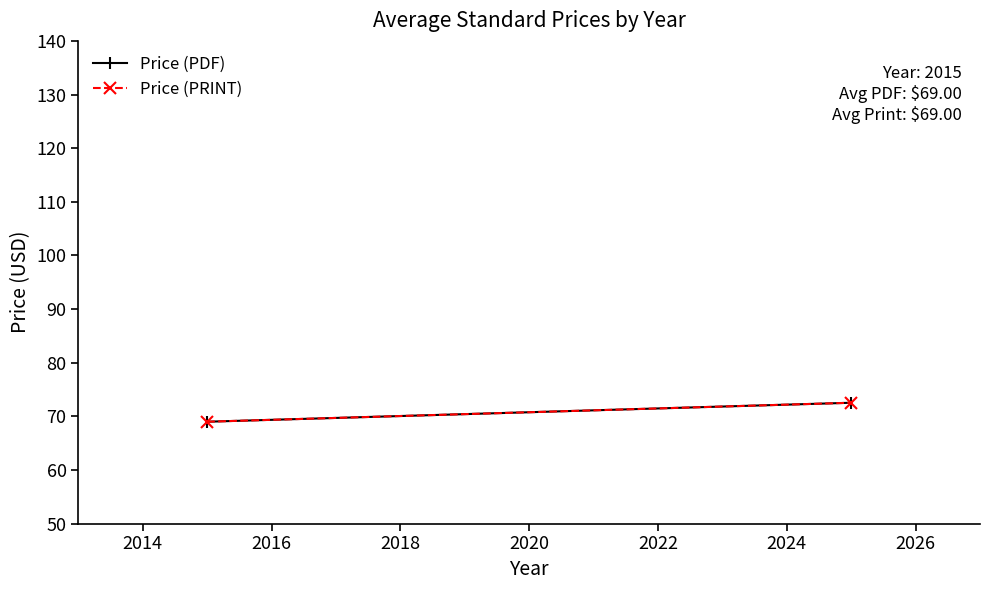

Count the number of categories in the chart.

2